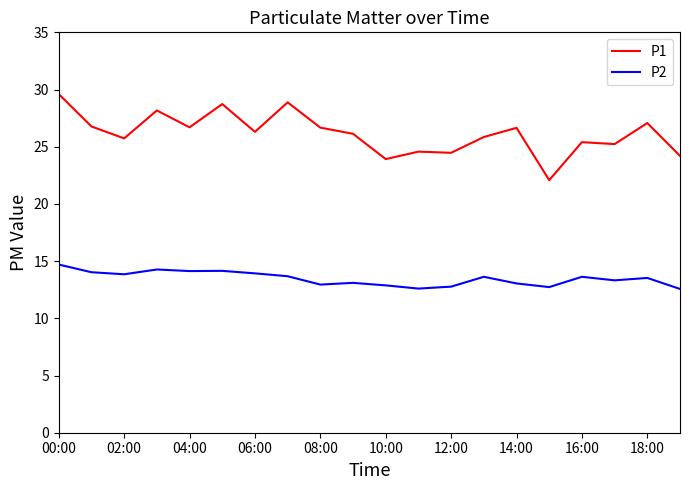

Which series has the largest total across all categories?

P1